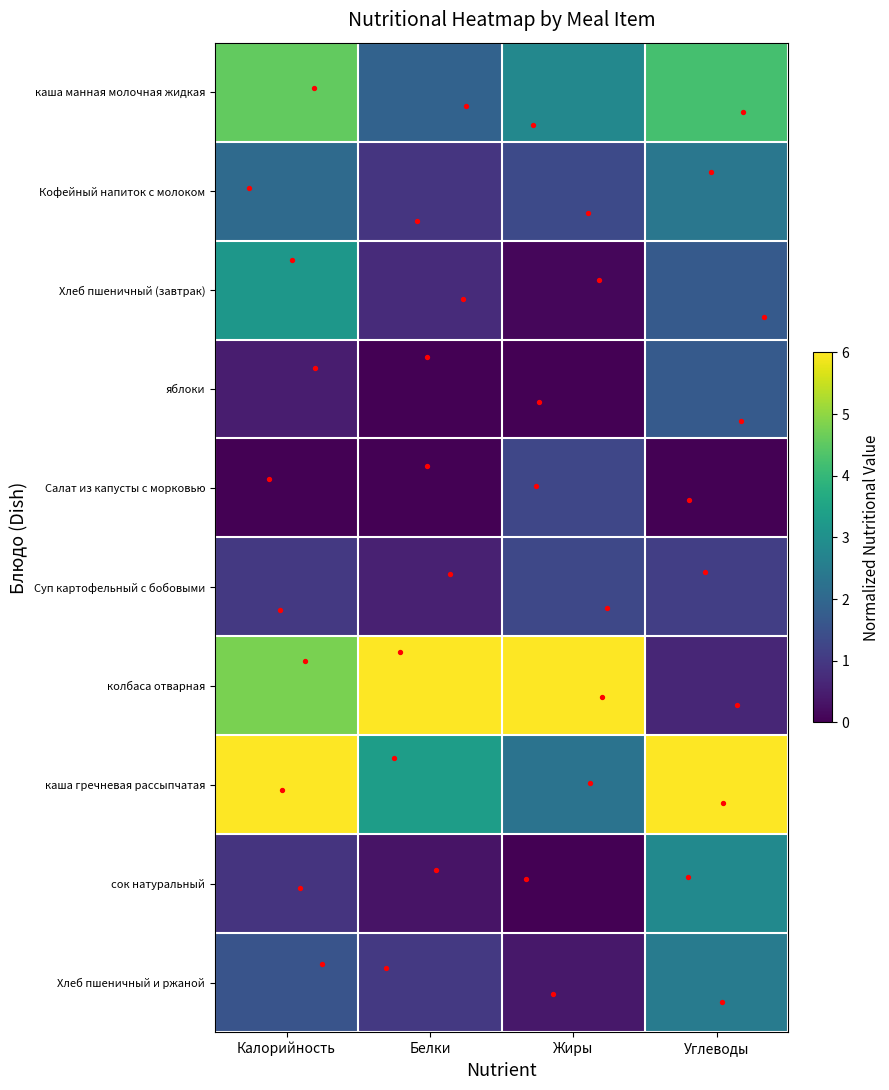

At how many categories does at least one series exceed 2?

4